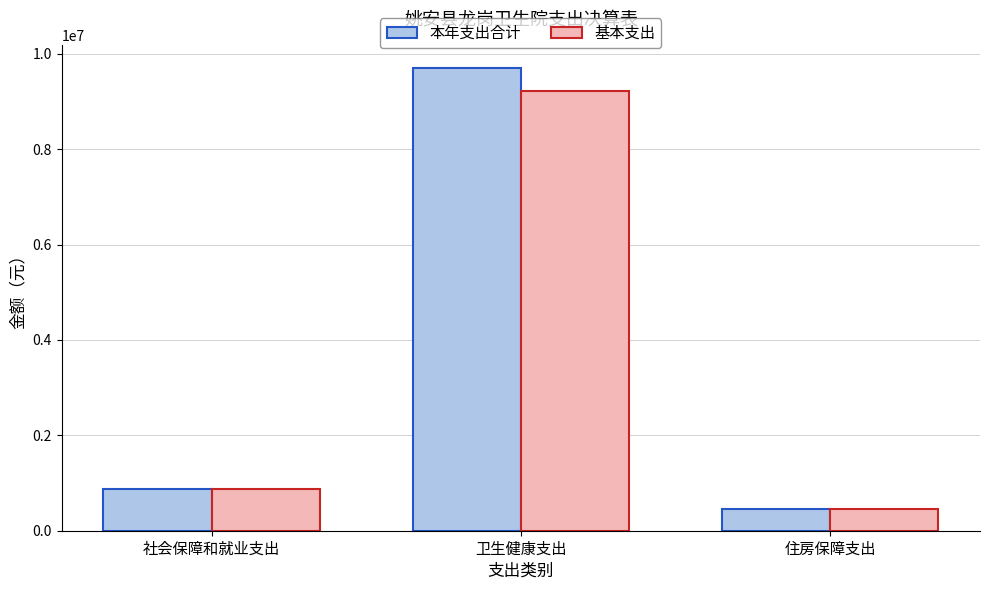

Is it true that 本年支出合计 equals 878002.5 at 社会保障和就业支出?

True